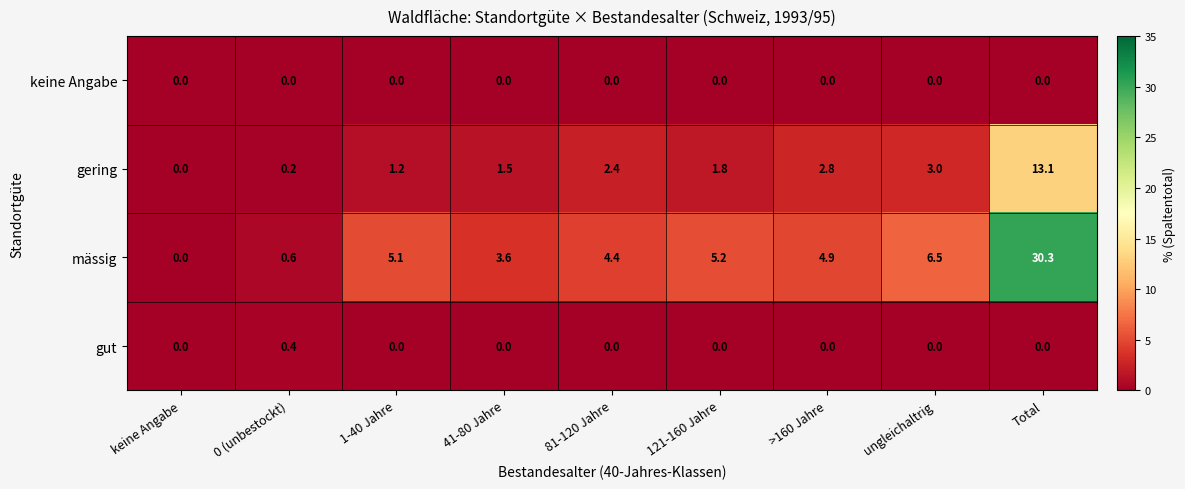

Rank the series by their maximum value, from highest to lowest.

mässig, gering, gut, keine Angabe